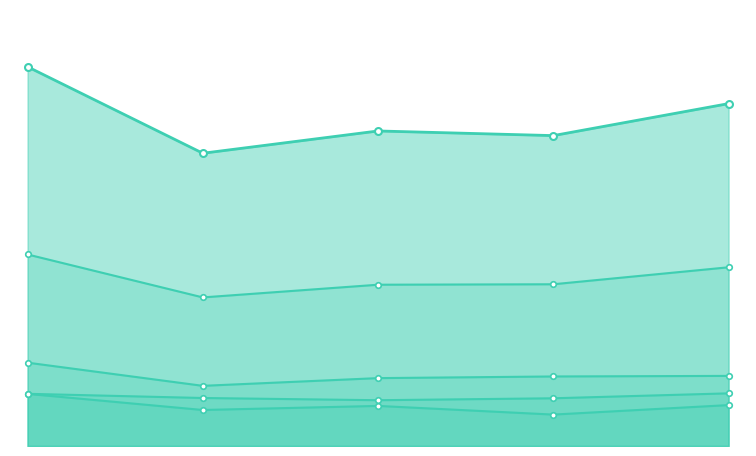

What is the spread (max minus min) of values at Q2 FY25?

16696396